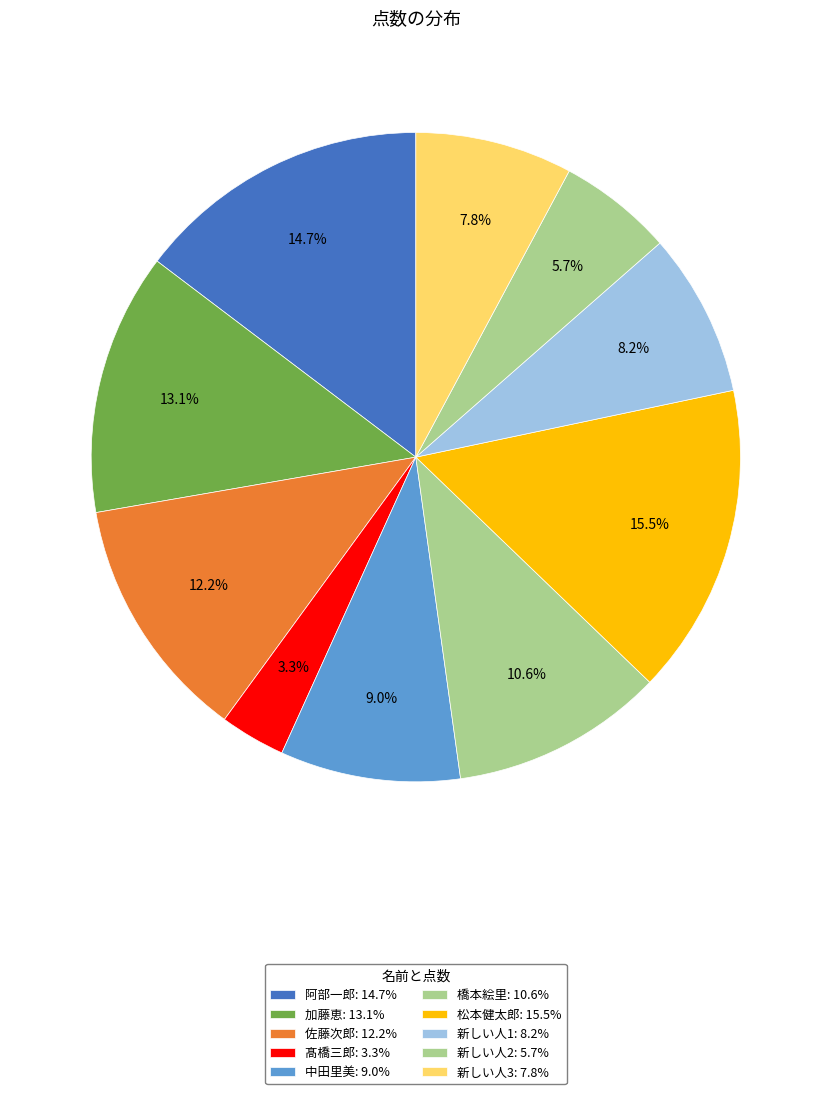

To the nearest percent, what portion does 橋本絵里 represent?

11%